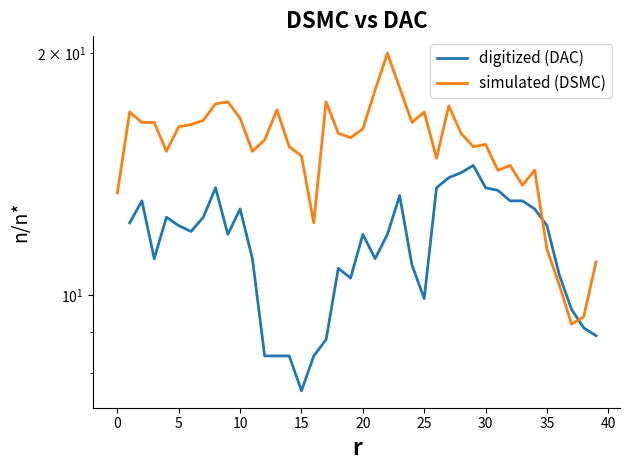

Is the value of digitized (DAC) at 15 greater than the value of simulated (DSMC) at 10?

No